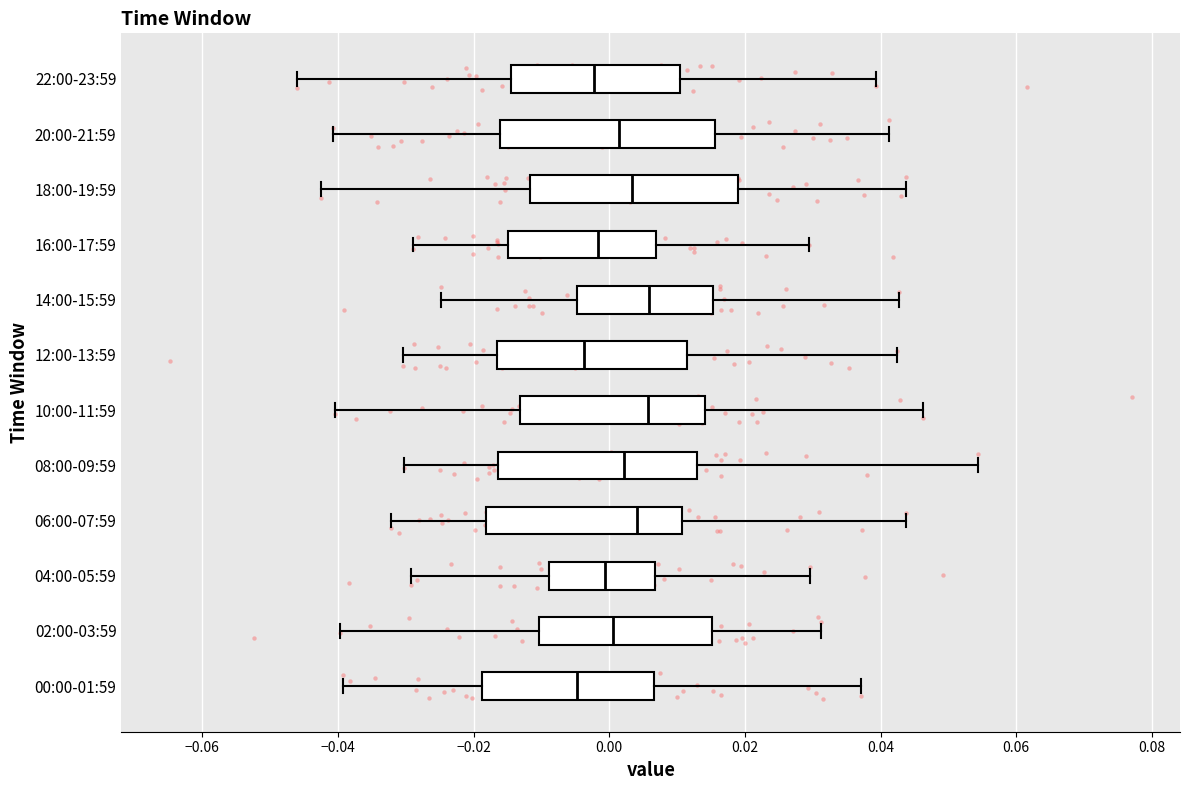

Reading bottom to top, transcribe this box plot: for each box, give where its median line is, the range the box spans, and where its two whiskers end, as read against the x-axis. The values are not printed on the chart, so give them approximately, as read against the axis.

00:00-01:59: median -0.004, box -0.018 to 0.006, whiskers -0.040 to 0.038
02:00-03:59: median 0.000, box -0.010 to 0.016, whiskers -0.040 to 0.032
04:00-05:59: median 0.000, box -0.008 to 0.006, whiskers -0.030 to 0.030
06:00-07:59: median 0.004, box -0.018 to 0.010, whiskers -0.032 to 0.044
08:00-09:59: median 0.002, box -0.016 to 0.012, whiskers -0.030 to 0.054
10:00-11:59: median 0.006, box -0.014 to 0.014, whiskers -0.040 to 0.046
12:00-13:59: median -0.004, box -0.016 to 0.012, whiskers -0.030 to 0.042
14:00-15:59: median 0.006, box -0.004 to 0.016, whiskers -0.024 to 0.042
16:00-17:59: median -0.002, box -0.014 to 0.006, whiskers -0.028 to 0.030
18:00-19:59: median 0.004, box -0.012 to 0.020, whiskers -0.042 to 0.044
20:00-21:59: median 0.002, box -0.016 to 0.016, whiskers -0.040 to 0.042
22:00-23:59: median -0.002, box -0.014 to 0.010, whiskers -0.046 to 0.040